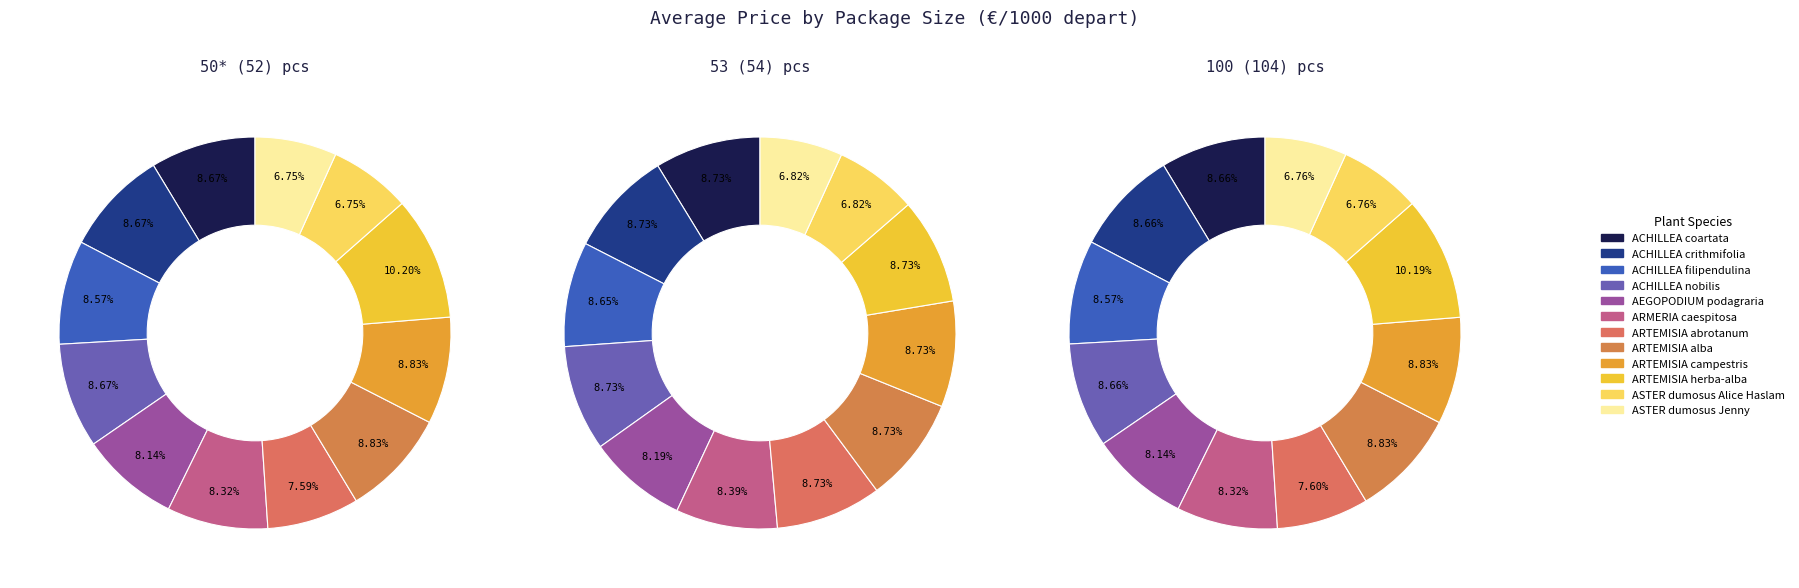

What is the total percentage of ACHILLEA filipendulina Coronation Gold and AEGOPODIUM podagraria vert?

16.7%